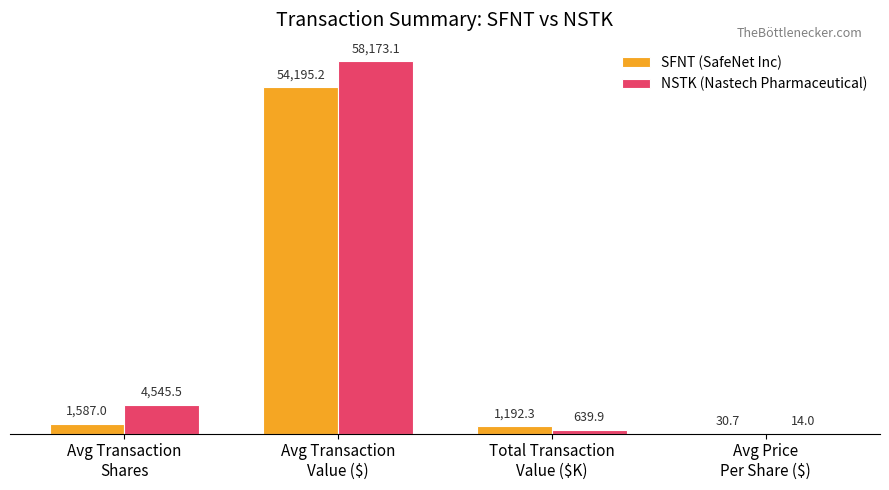

Which series has the largest total across all categories?

NSTK (Nastech Pharmaceutical)